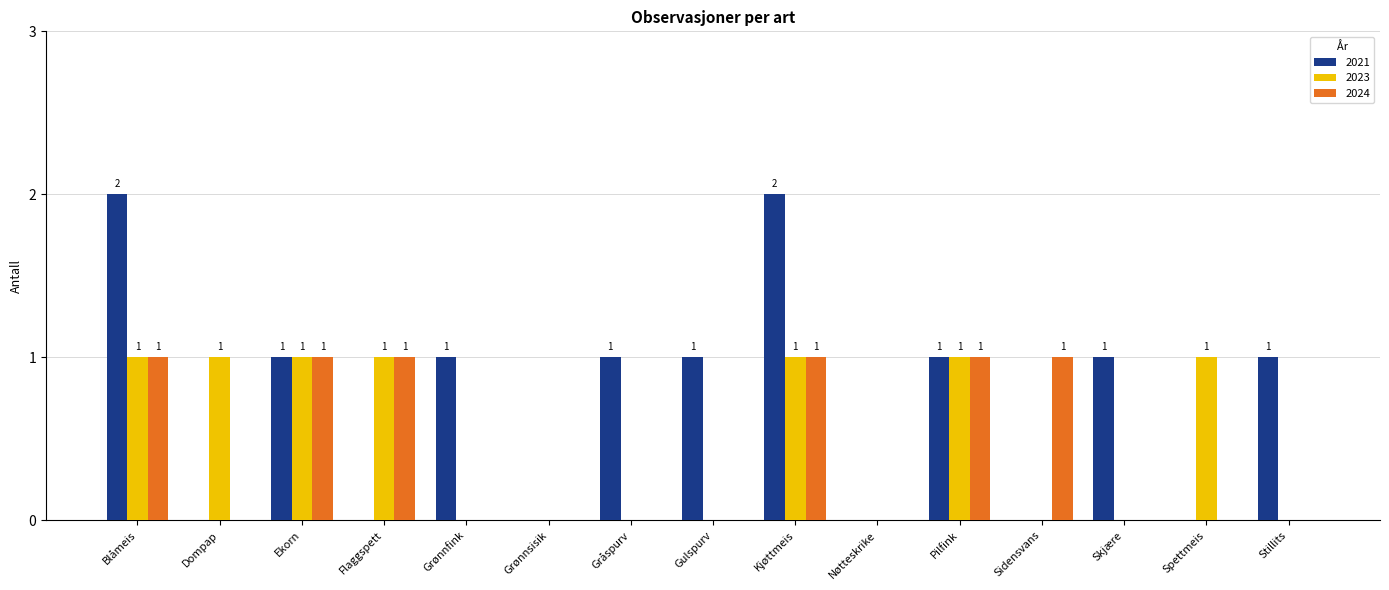

Between Blåmeis and Nøtteskrike, which series saw the biggest shift?

2021